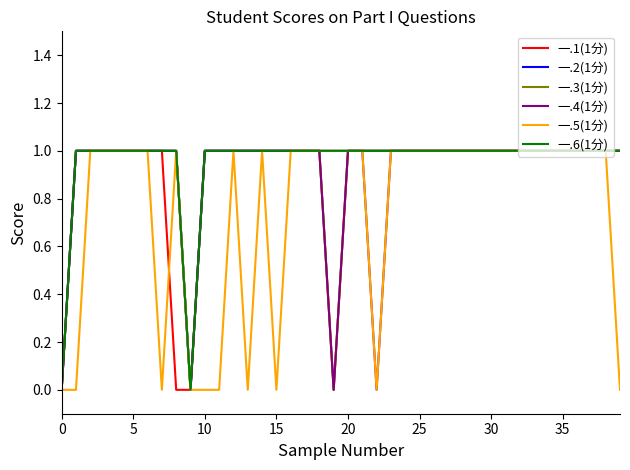

Is this an area chart (filled region under the line)?

No